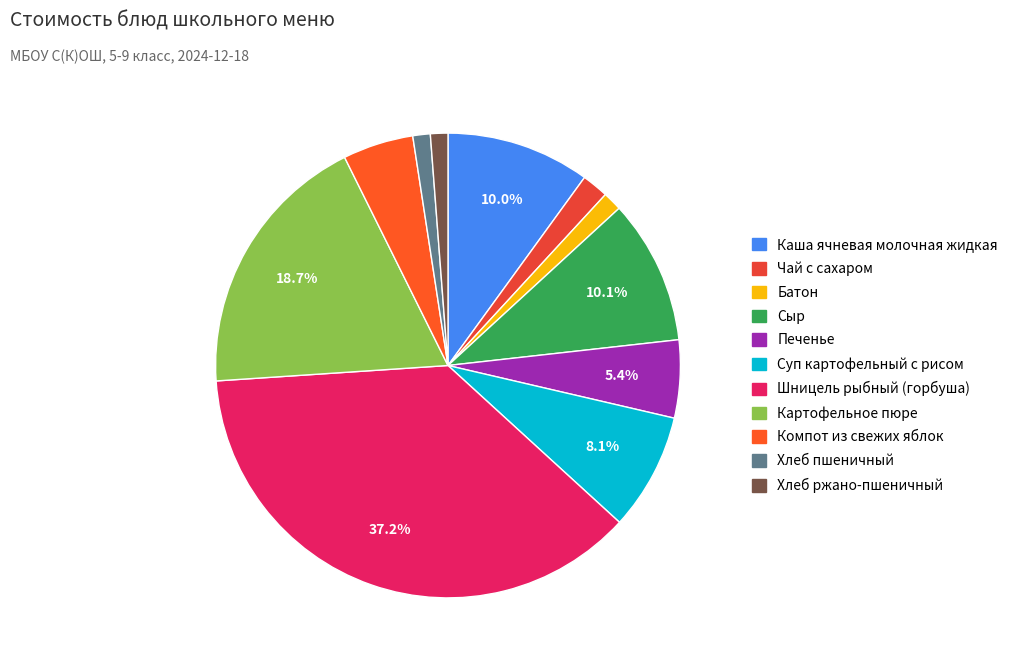

How many slices are in this pie chart?

11